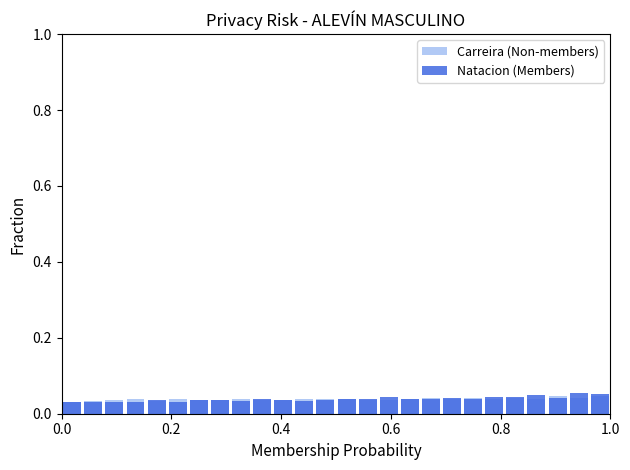

What is the total value across all series at 0.8?

0.1